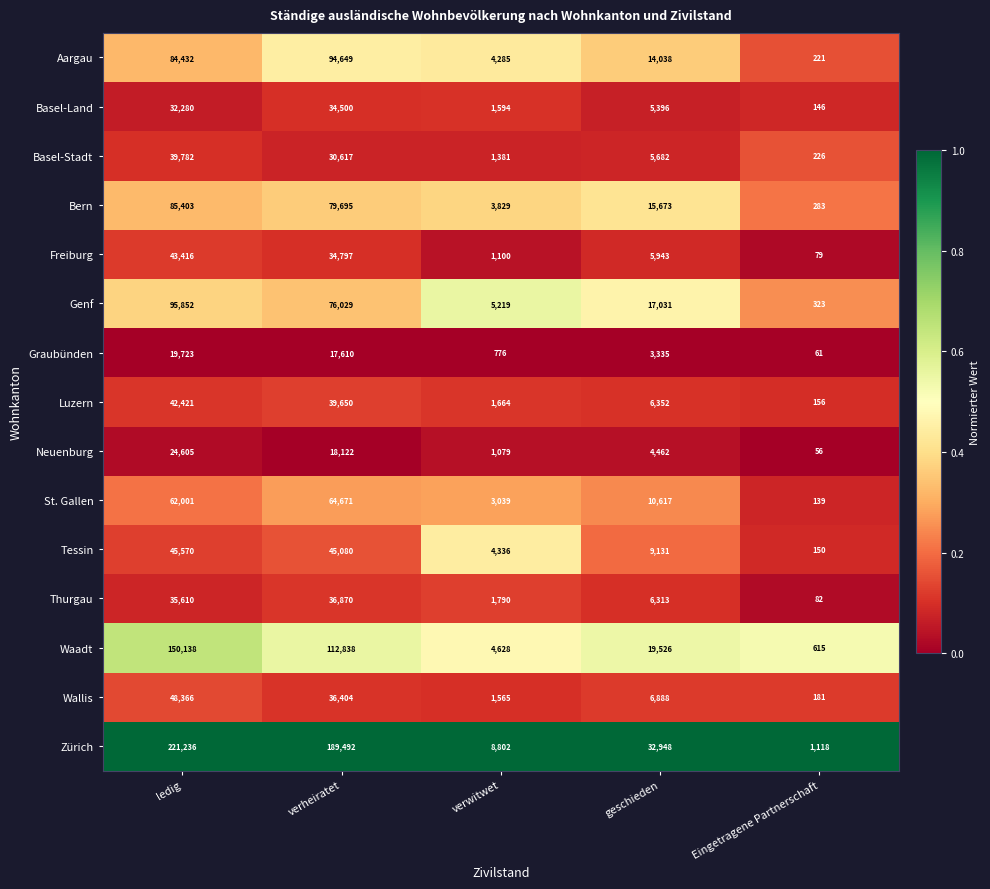

What is the spread (max minus min) of values at verwitwet?

8026